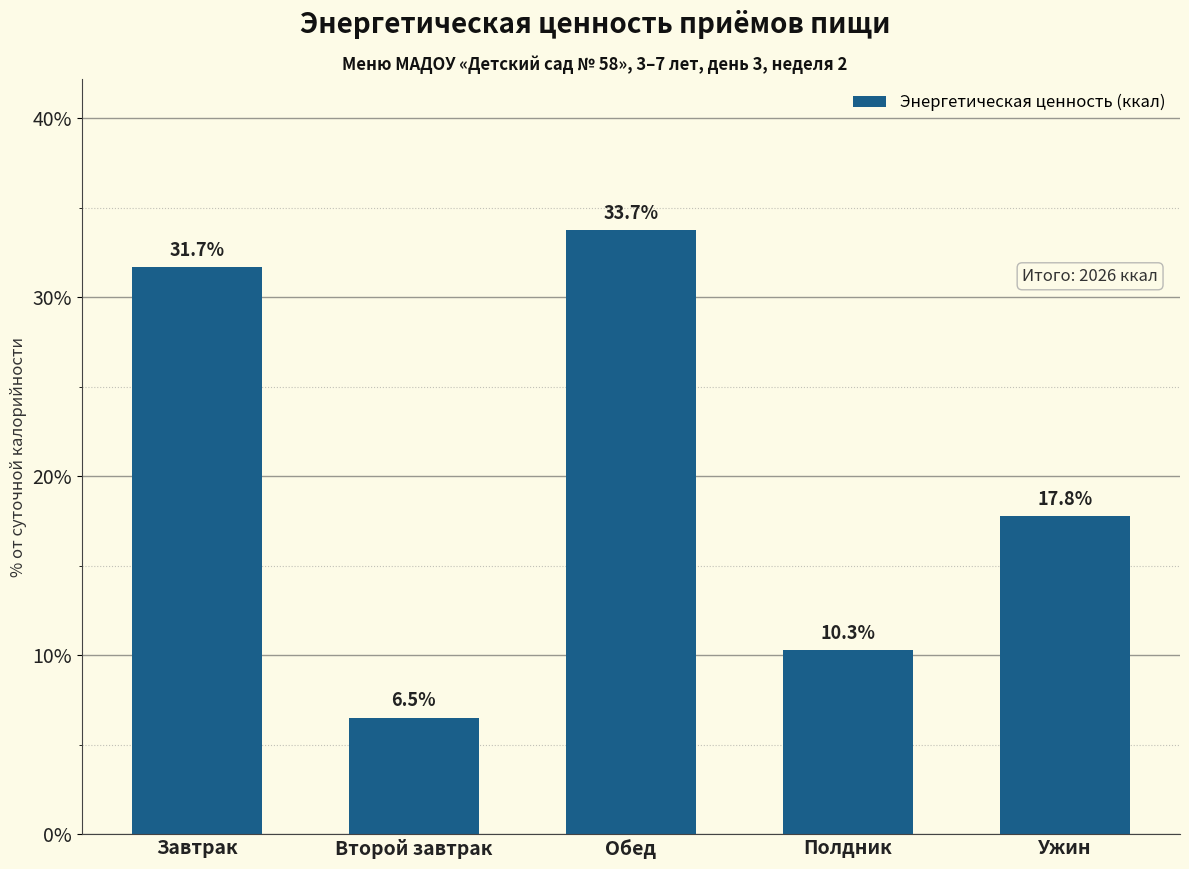

Which has a higher value, Ужин or Завтрак?

Завтрак